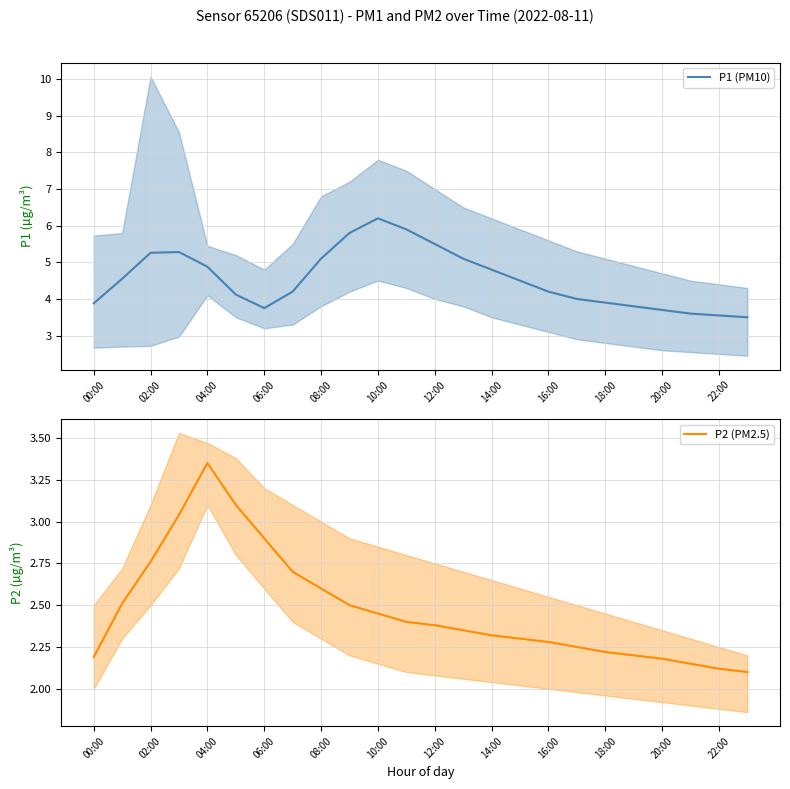

How many interior local valleys does the P1 (PM10) series have?

1